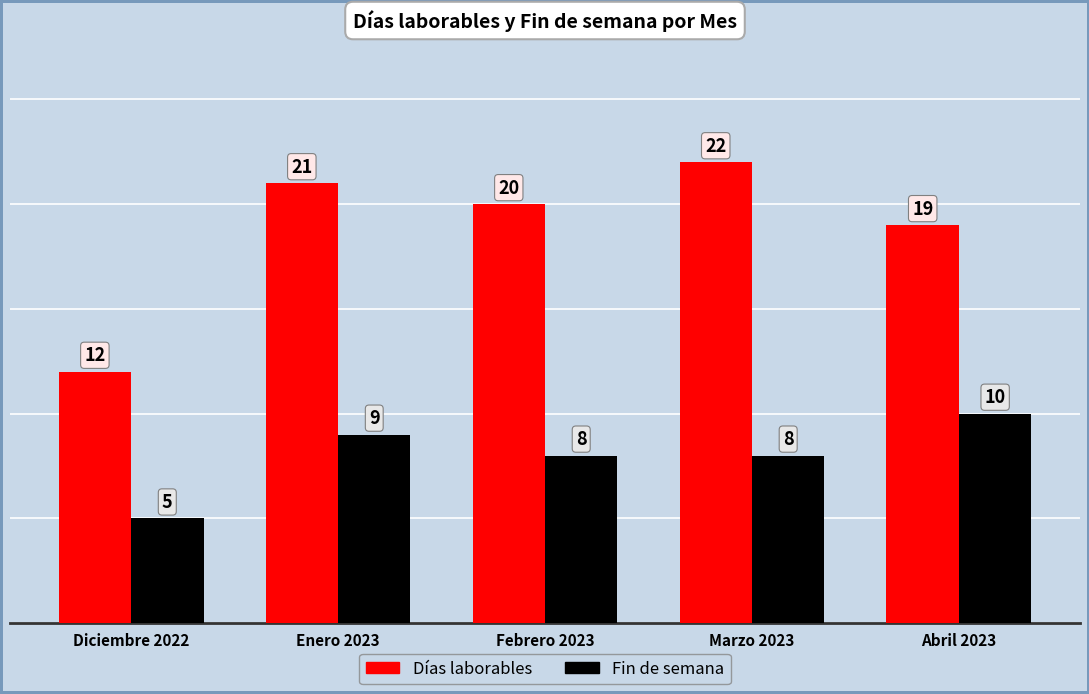

What is the total value across all series at Marzo 2023?

30